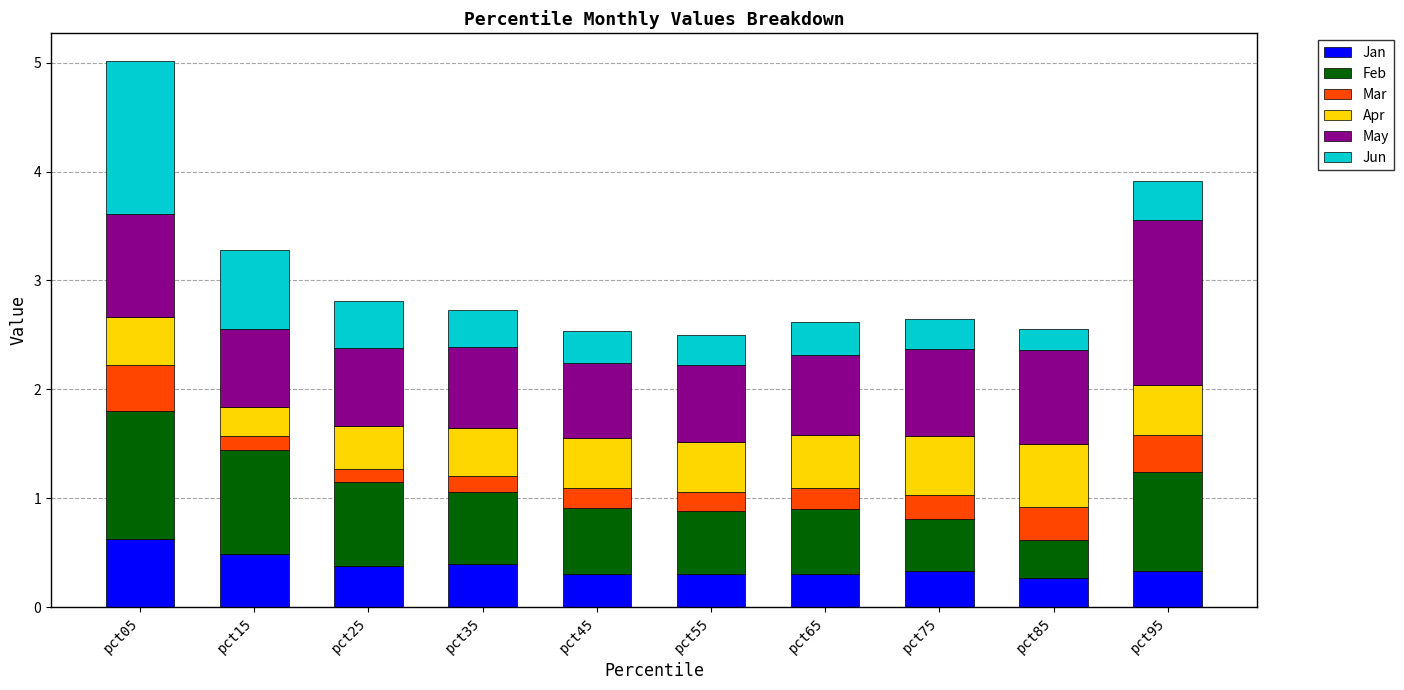

True or false: Jan has a value of 0.5 at pct95.

False